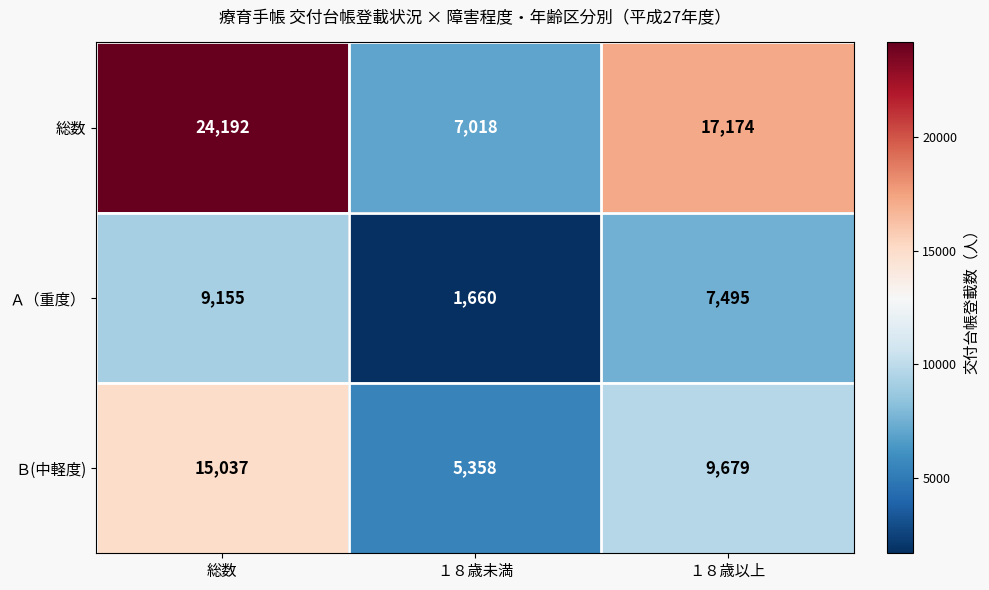

Which category has the highest value in the Ｂ(中軽度) series?

総数